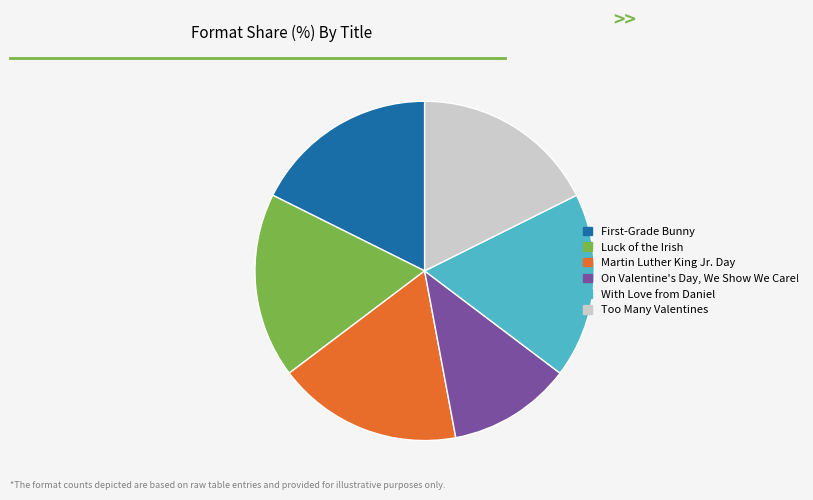

Combined, do On Valentine's Day, We Show We Care! and Martin Luther King Jr. Day account for over 50%?

No